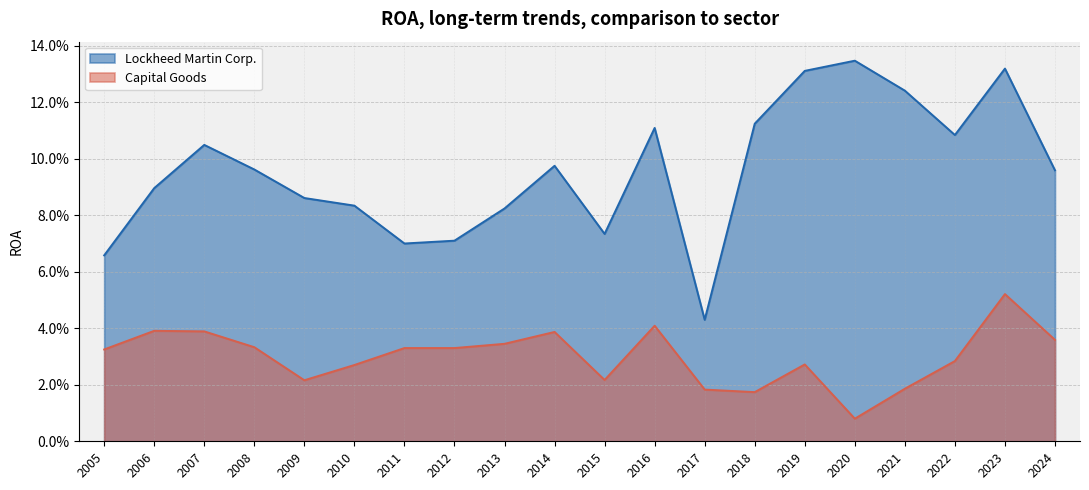

How many series are shown in this chart?

2